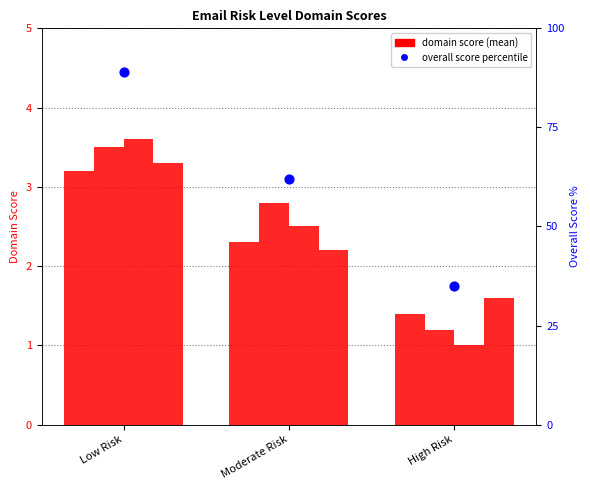

Which series contains the lowest Y value?

DOMAIN 3: ACCESS (mean score)